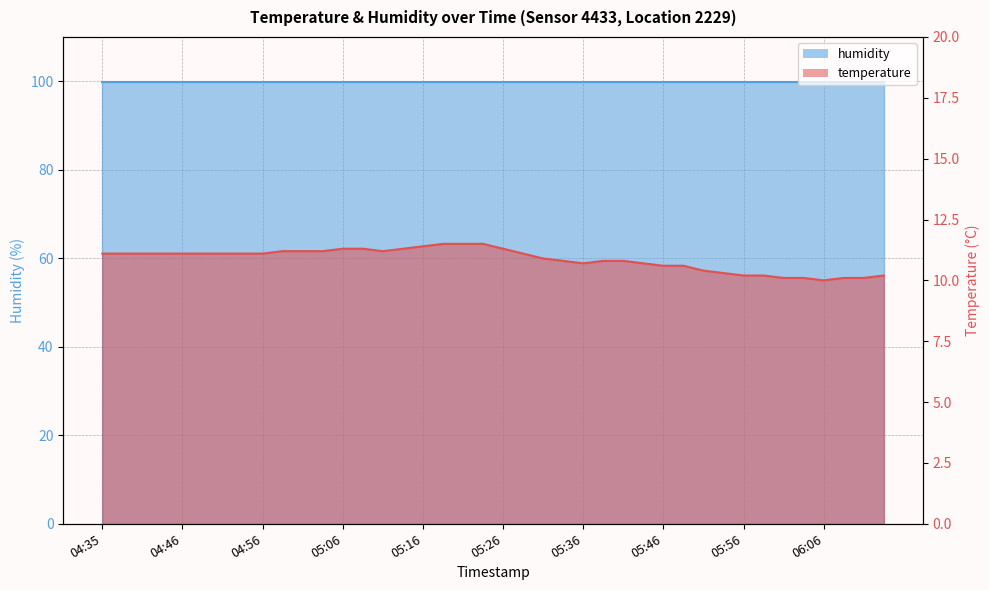

Reading left to right, what are all the values shown in this chart?

11.1	11.1	11.1	11.1	11.1	11.1	11.1	11.1	11.1	11.2	11.2	11.2	11.3	11.3	11.2	11.3	11.4	11.5	11.5	11.5	11.3	11.1	10.9	10.8	10.7	10.8	10.8	10.7	10.6	10.6	10.4	10.3	10.2	10.2	10.1	10.1	10.0	10.1	10.1	10.2